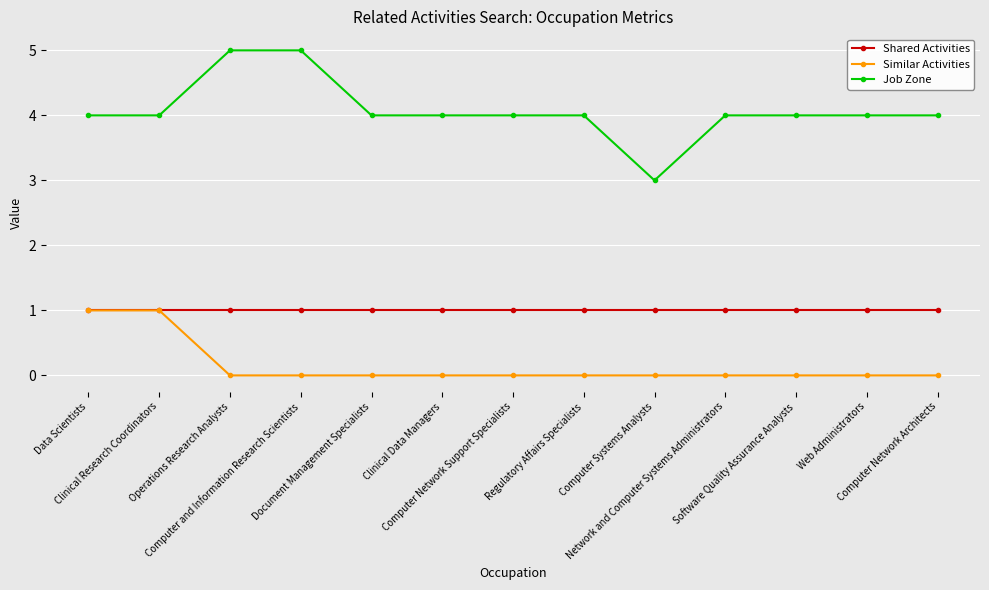

Which series has the largest range (max minus min)?

Job Zone